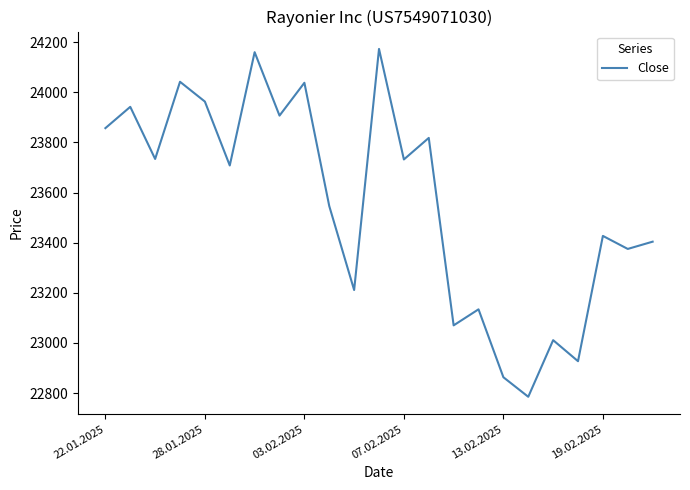

What is the difference between the maximum and minimum values?

1388